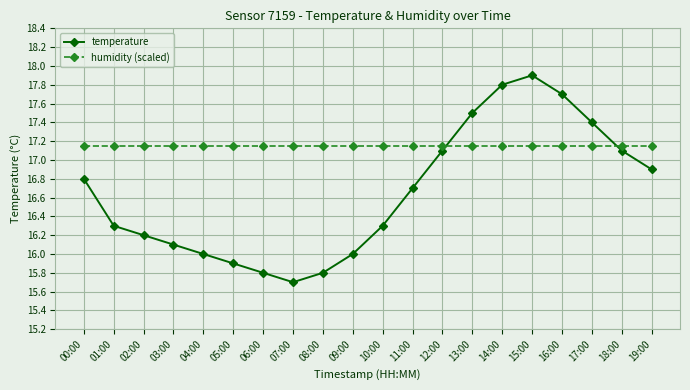

Which series has the widest spread of values?

temperature